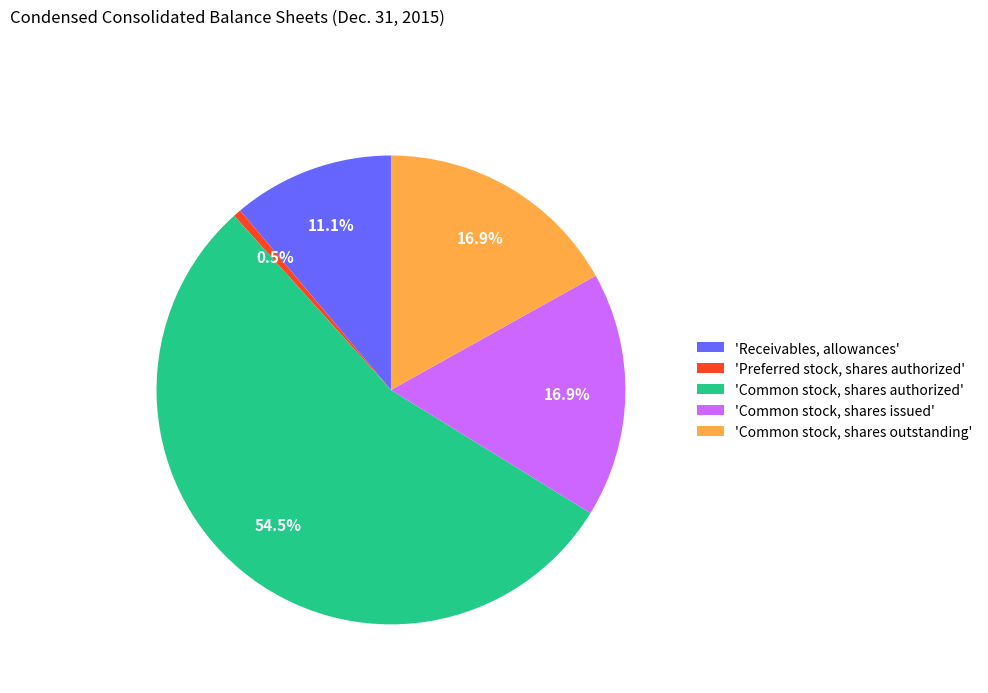

Which slice is the largest?

'Common stock, shares authorized'